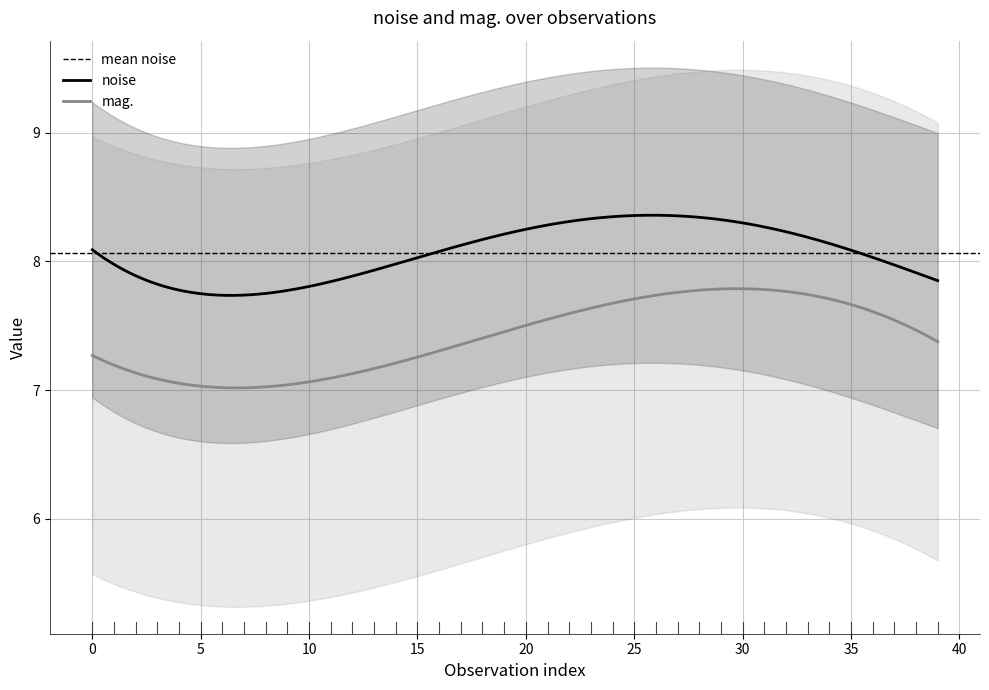

True or false: mag. and noise intersect in this chart.

False